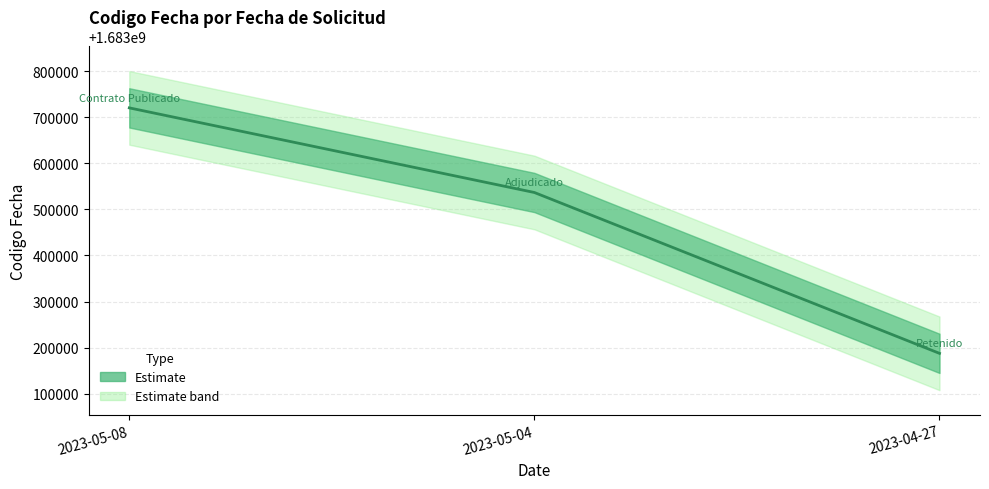

What is the greatest value displayed?

1683720161